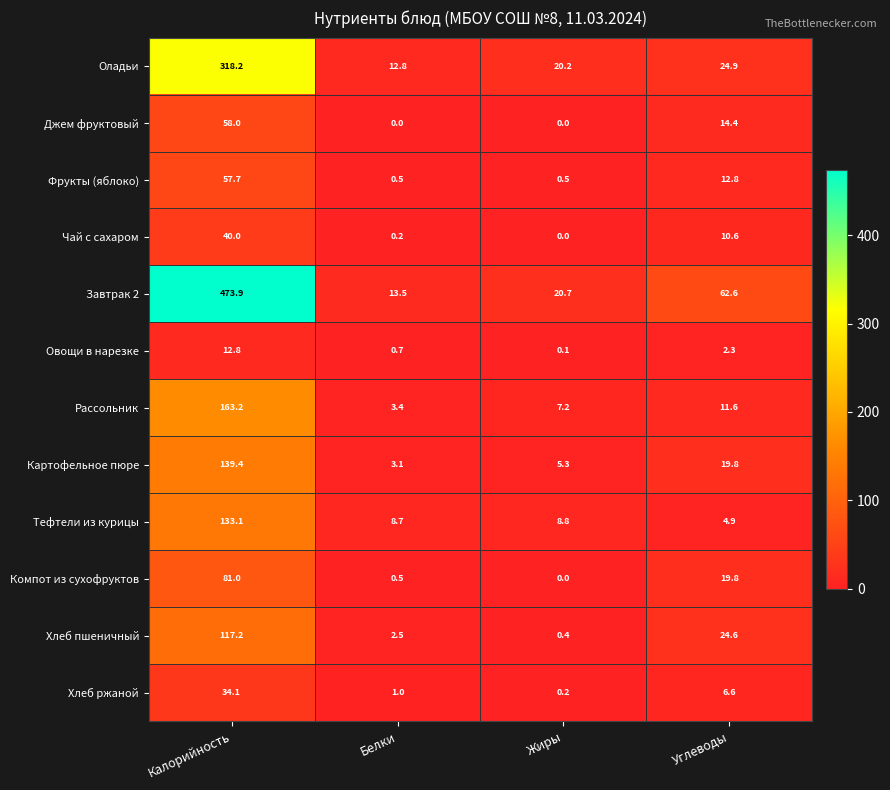

What is the difference between the Компот из сухофруктов values at Жиры and Углеводы?

19.8